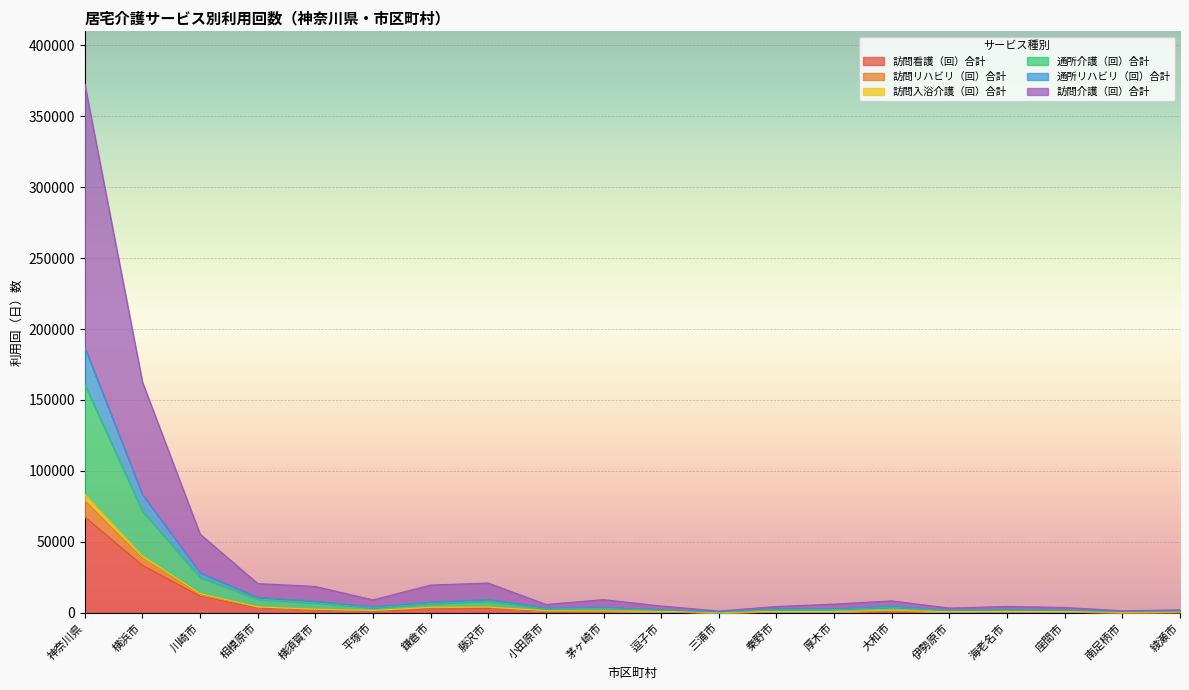

At which label does 訪問看護（回）合計 reach its peak?

神奈川県